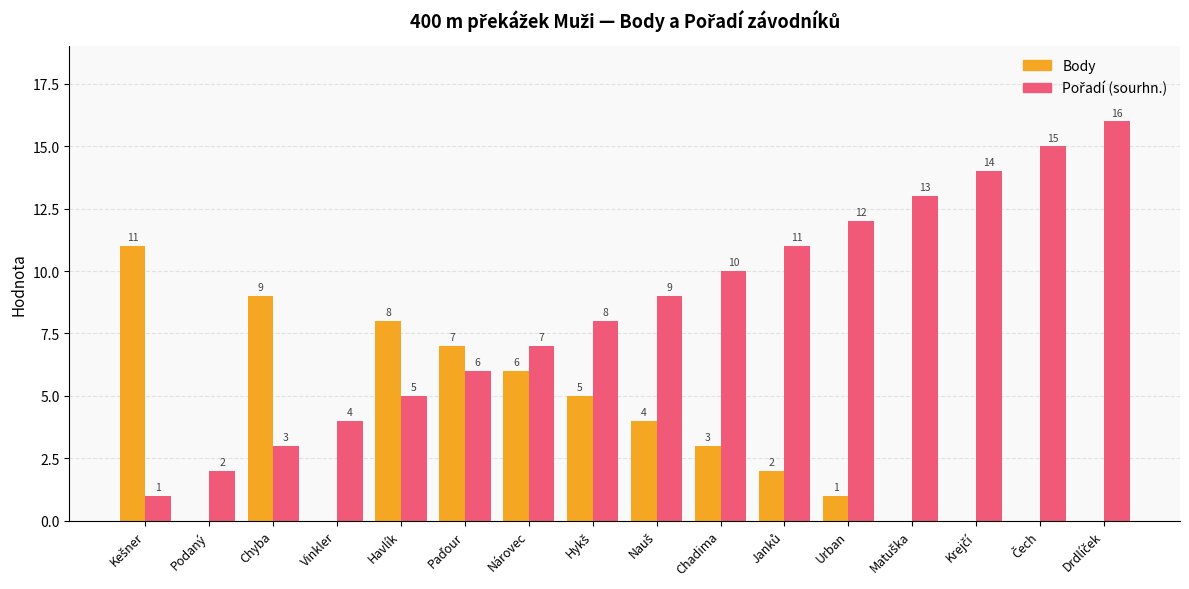

The value of Body at Nárovec is 6. True or false?

True